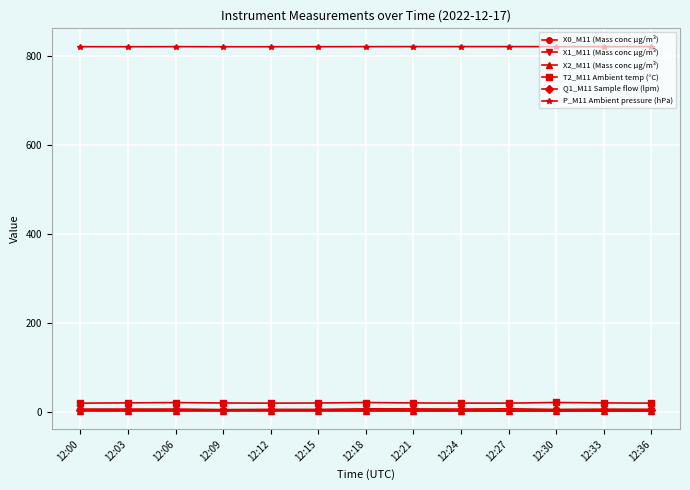

Is it true that X2_M11 (Mass conc μg/m³) equals 3.2 at 12:36?

True